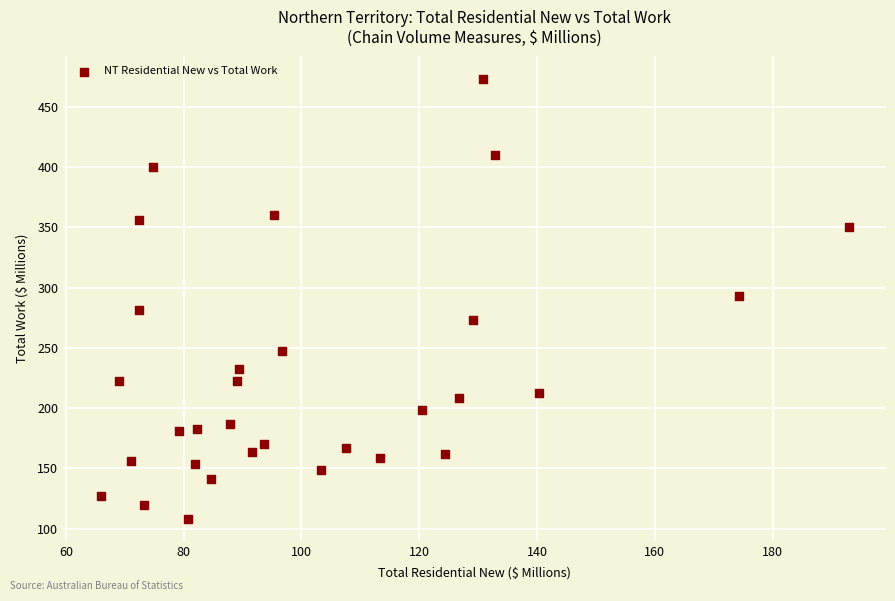

What is the range of Y values (max minus min)?

365.2